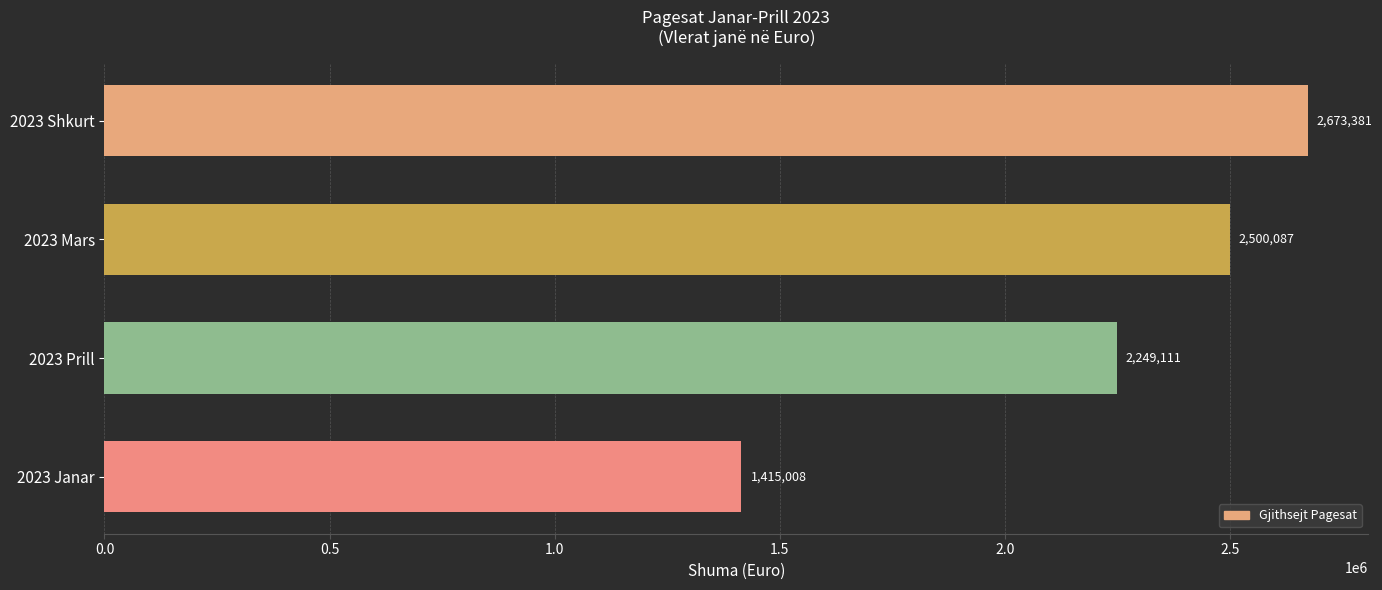

How many data points does each series have?

4